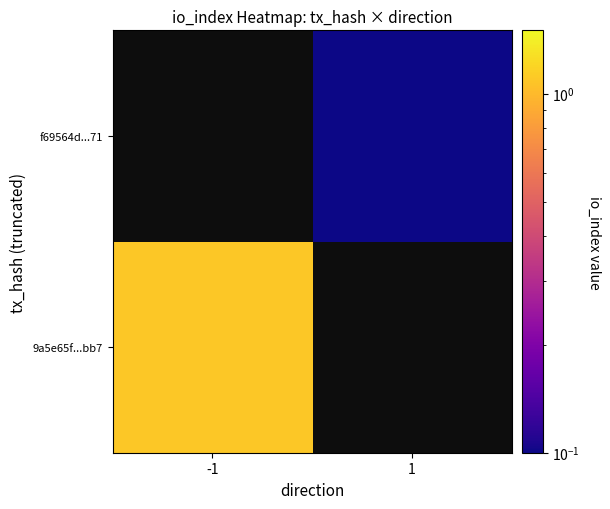

What is the greatest value displayed?

1.1